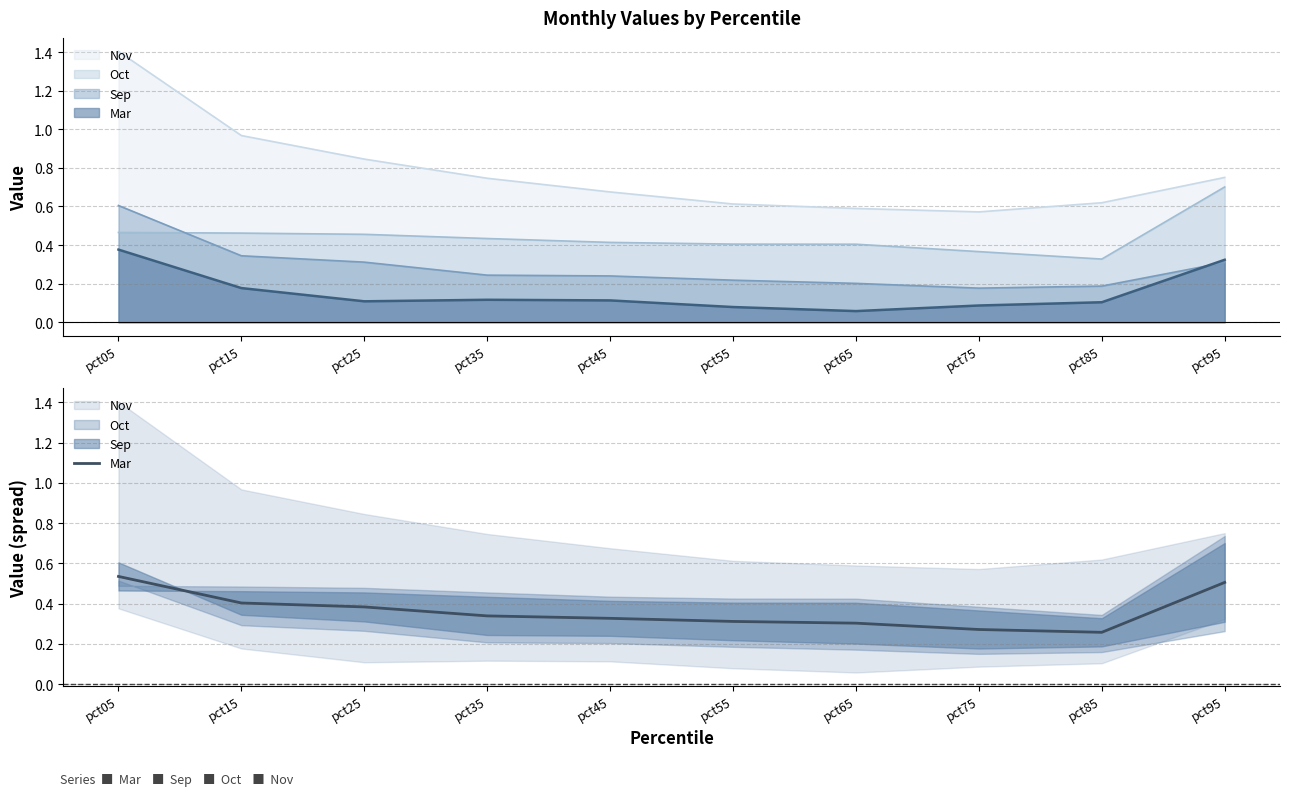

At which category does the chart reach its peak across all series?

pct05